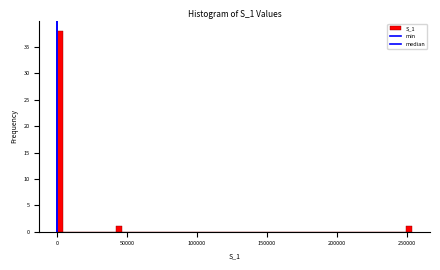

Around what value on the x-axis is the tallest bar? Give the approximate position of its centre, as read against the axis.

0